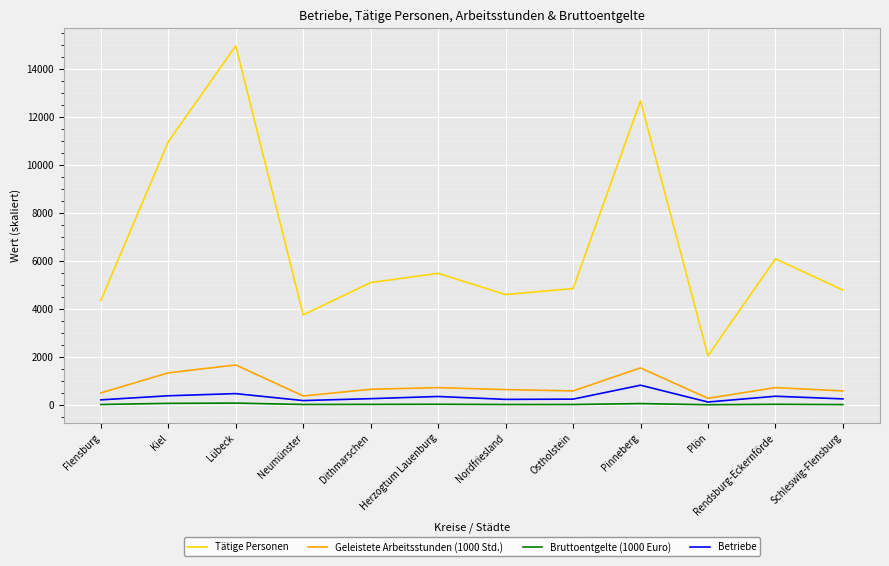

What position from the left is Nordfriesland?

7